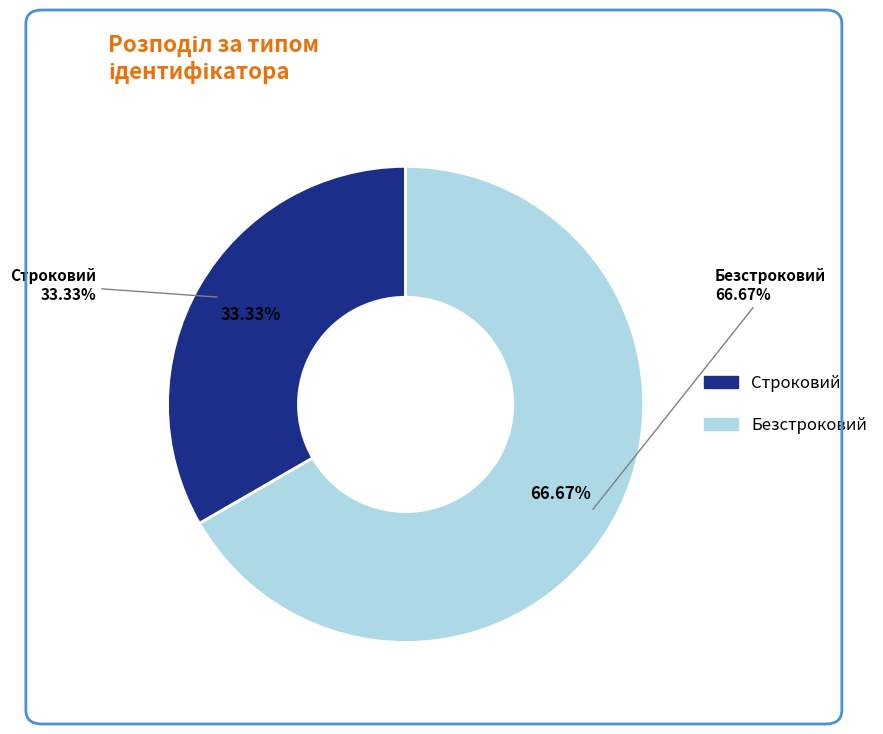

To the nearest percent, what is the difference between the largest and smallest slice percentages?

33%